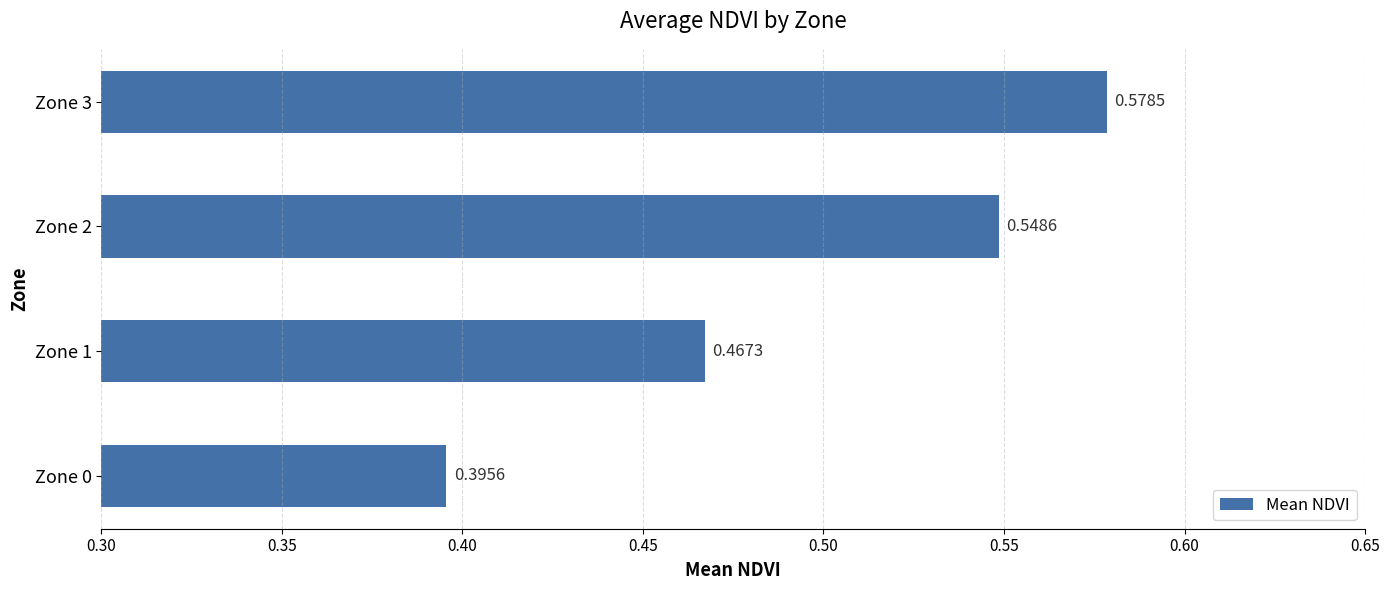

How many values are between 0 and 1?

4